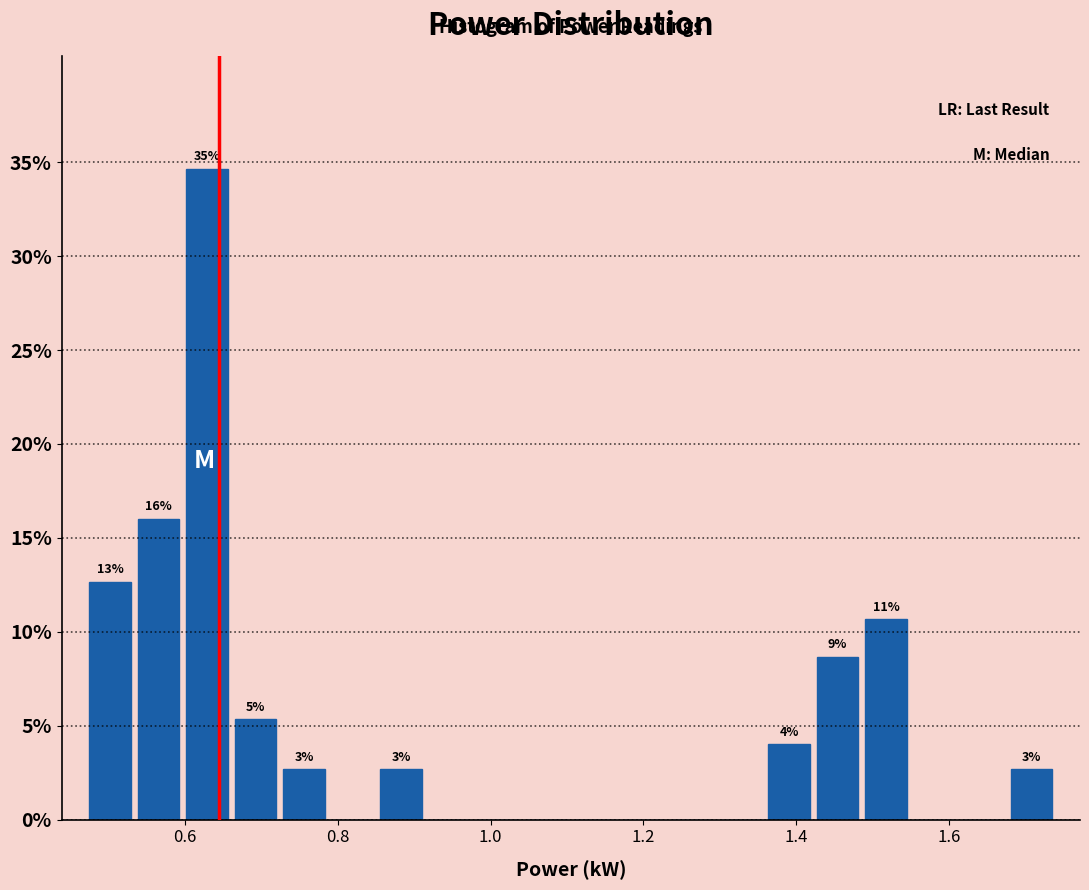

Around what value on the x-axis is the tallest bar? Give the approximate position of its centre, as read against the axis.

0.62